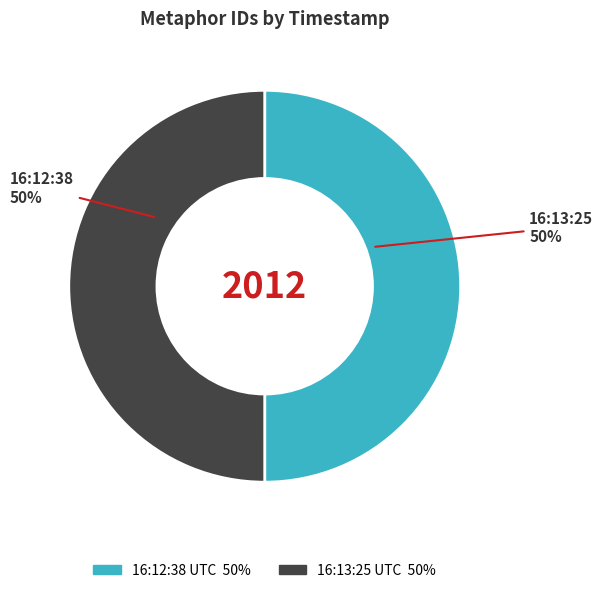

How many segments does this pie chart have?

2